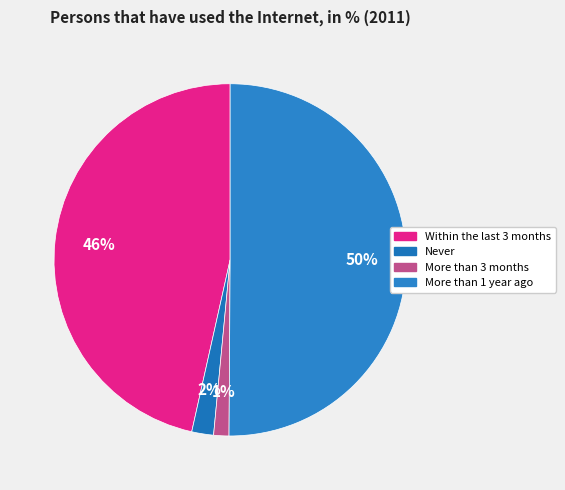

Does any single category account for the majority?

Yes